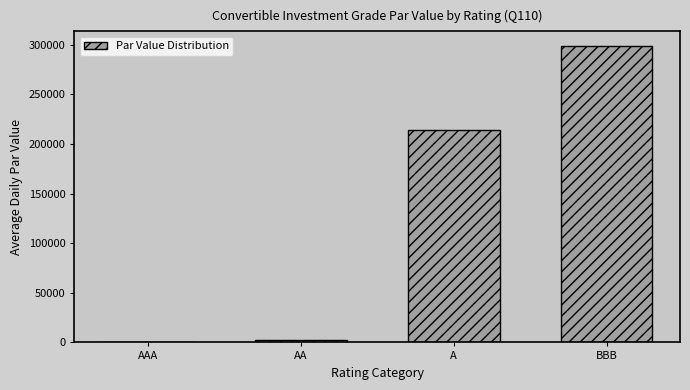

Reading left to right, transcribe all the data shown in this chart.

AAA=726.7	AA=2135.4	A=213545.1	BBB=298448.6